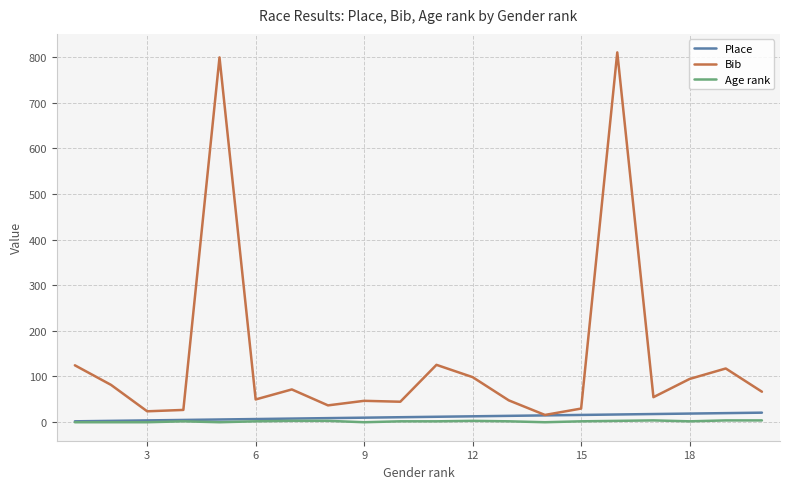

What is the maximum value shown in the chart?

811